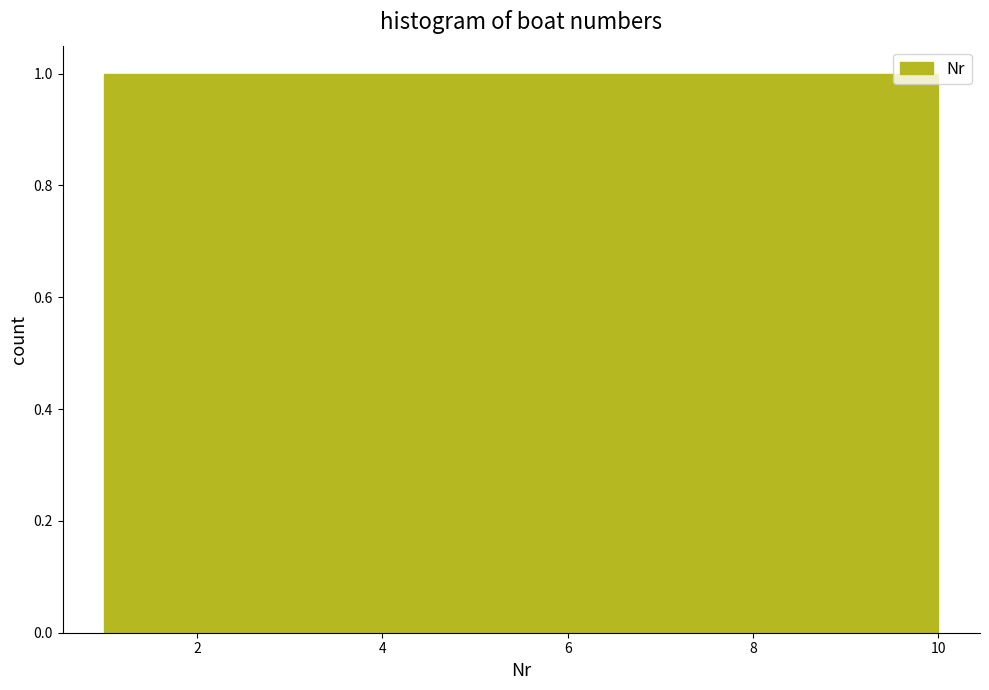

What is the height of the bar covering 9.1 to 10.0 on the x-axis? Neither the bar edges nor the heights are printed on the chart, so give them approximately, as read against the axes.

1